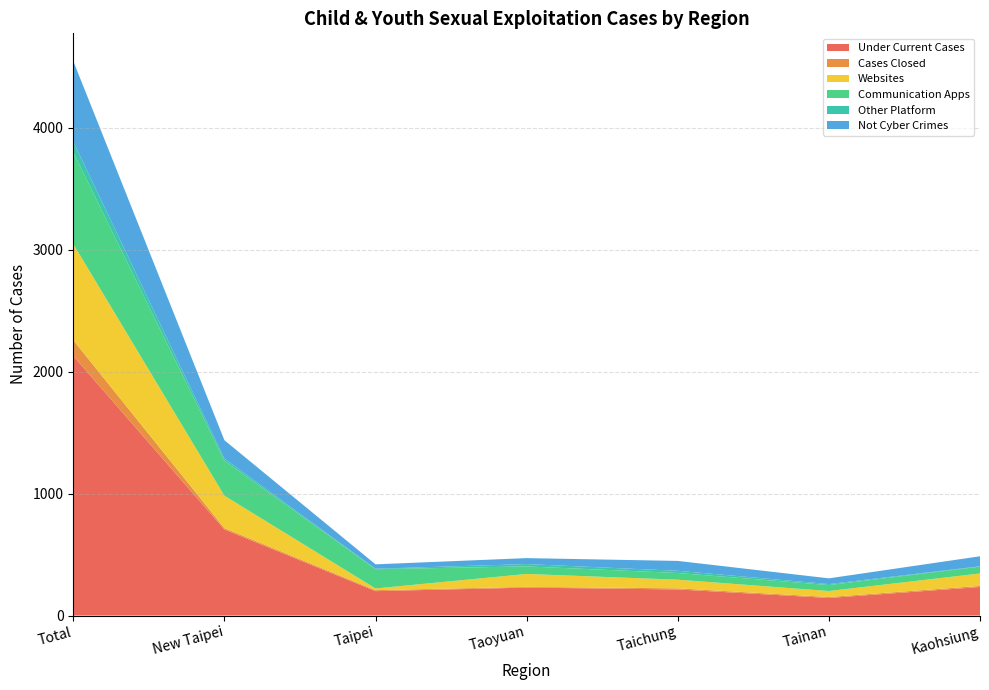

Reading left to right, transcribe all the data shown in this chart.

Under Current Cases: 2129	706	200	229	214	144	234
Cases Closed: 130	11	8	6	9	8	9
Websites: 788	266	14	106	71	49	102
Communication Apps: 754	287	158	62	55	49	56
Other Platform: 86	17	4	19	18	8	3
Not Cyber Crimes: 661	151	36	49	81	47	82